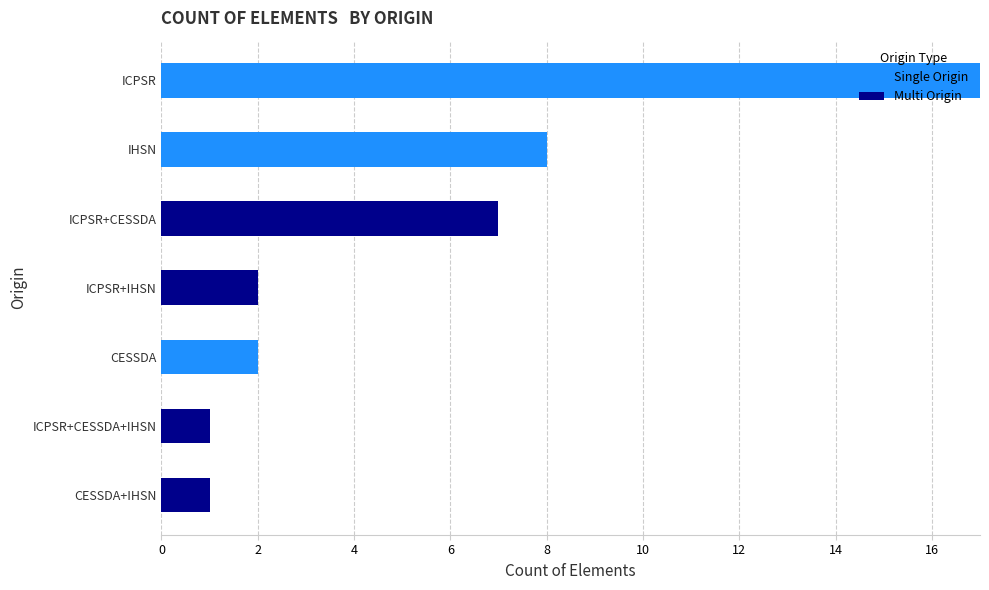

What is the maximum value for Single Origin?

17